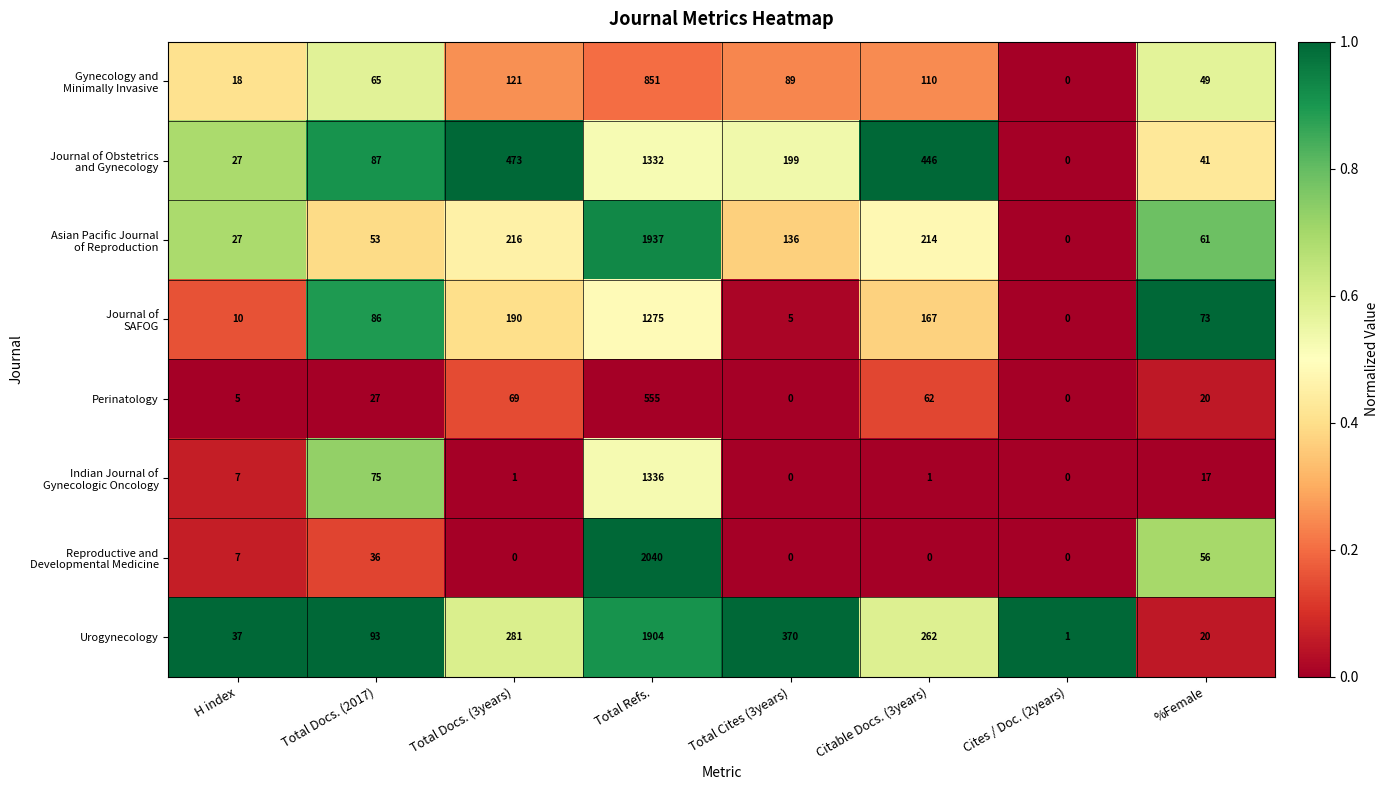

At which category is the sum across all series the highest?

Total Refs.